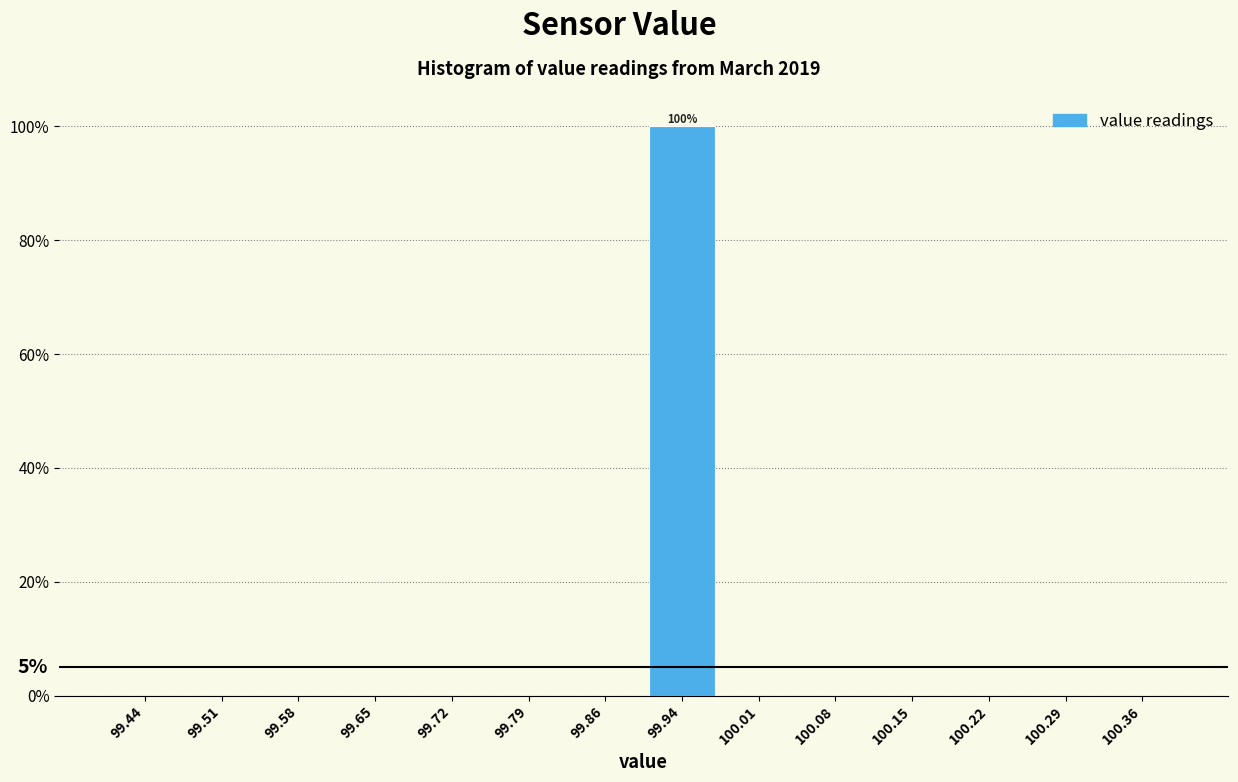

Over which range of the x-axis is the bar tallest?

99.90 to 99.97